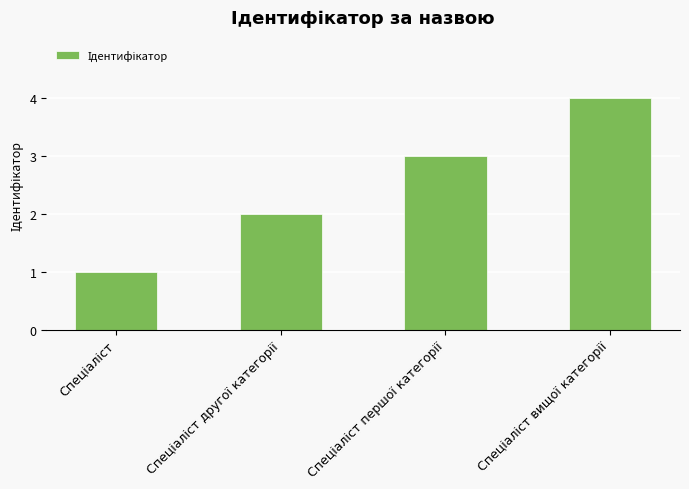

What is the maximum value shown in the chart?

4